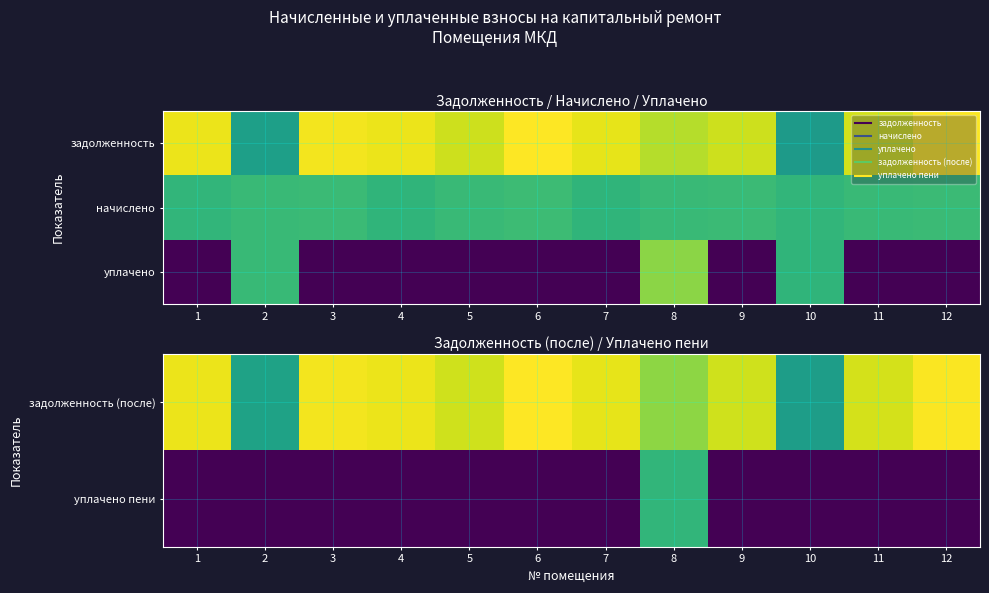

How many values in уплачено are above zero?

3